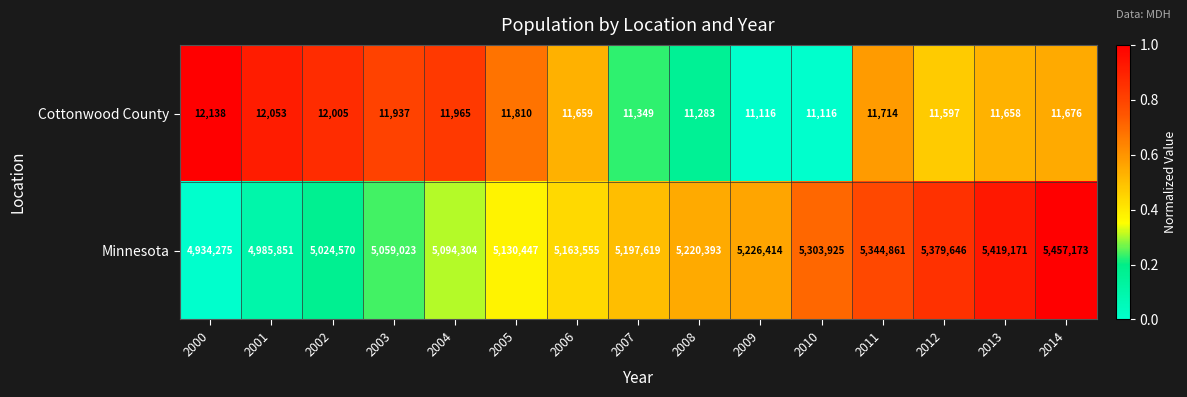

What is the difference between the second highest and second lowest values in the Minnesota series?

433320